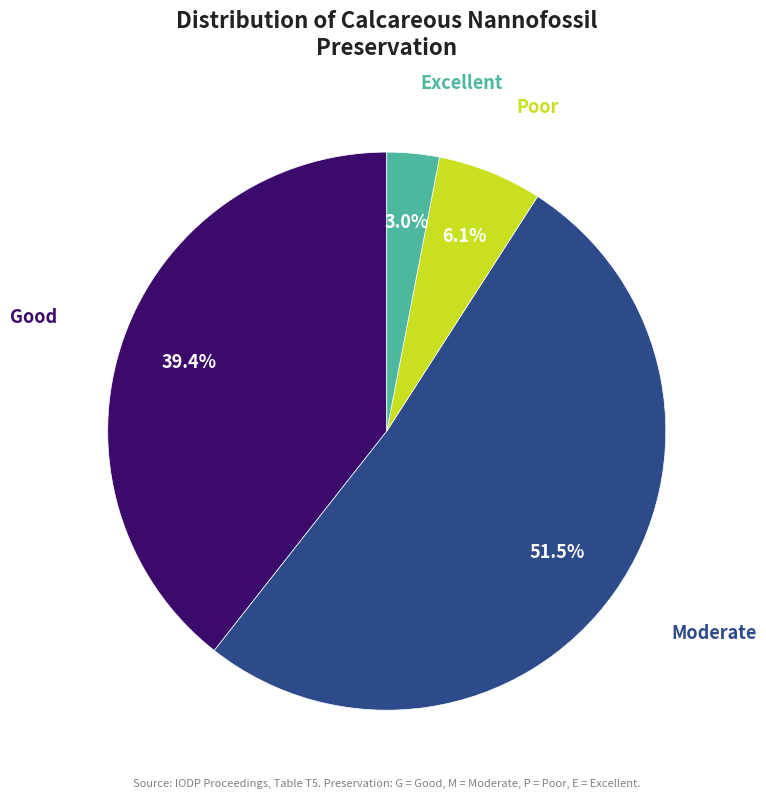

Is there any slice that represents more than half of the pie?

Yes